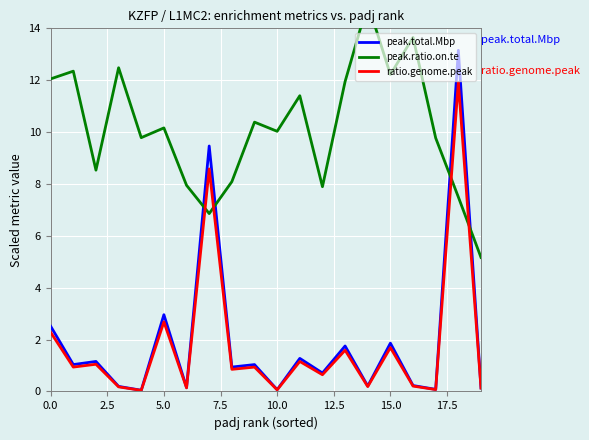

What is the value of the peak.total.Mbp point at the 3rd from the left?

1.2